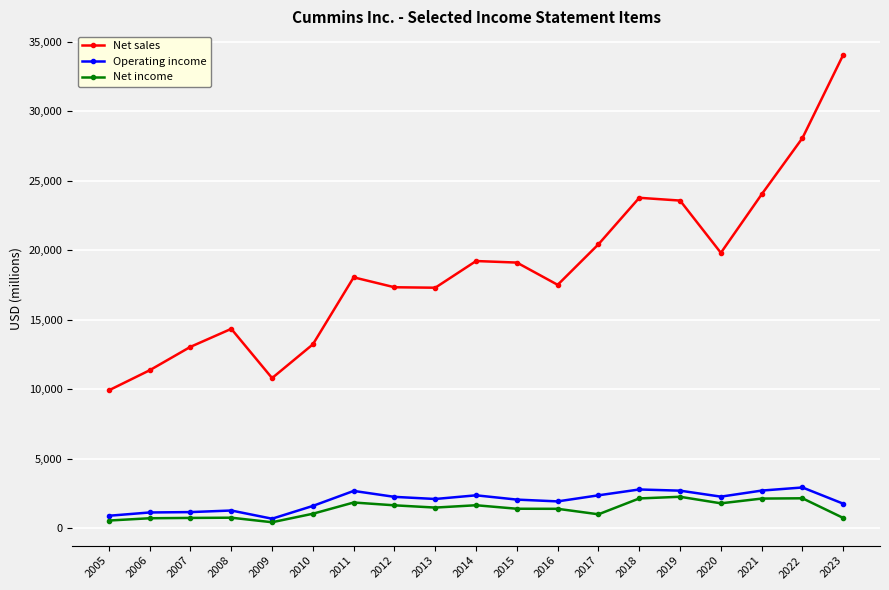

What is the average value of the Net income series?

1361